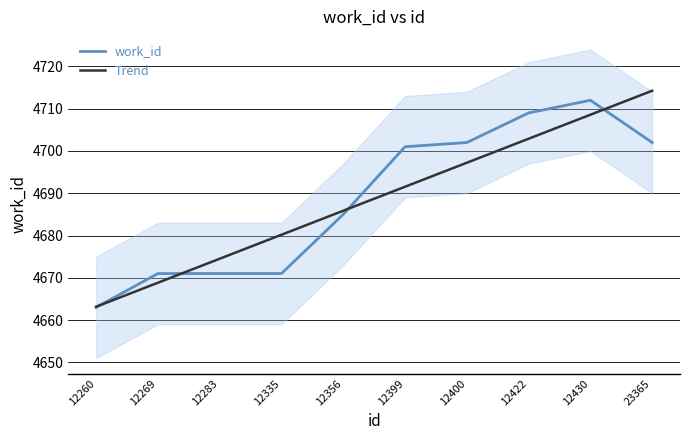

What is the value of the work_id point at the 5th from the left?

4685.0